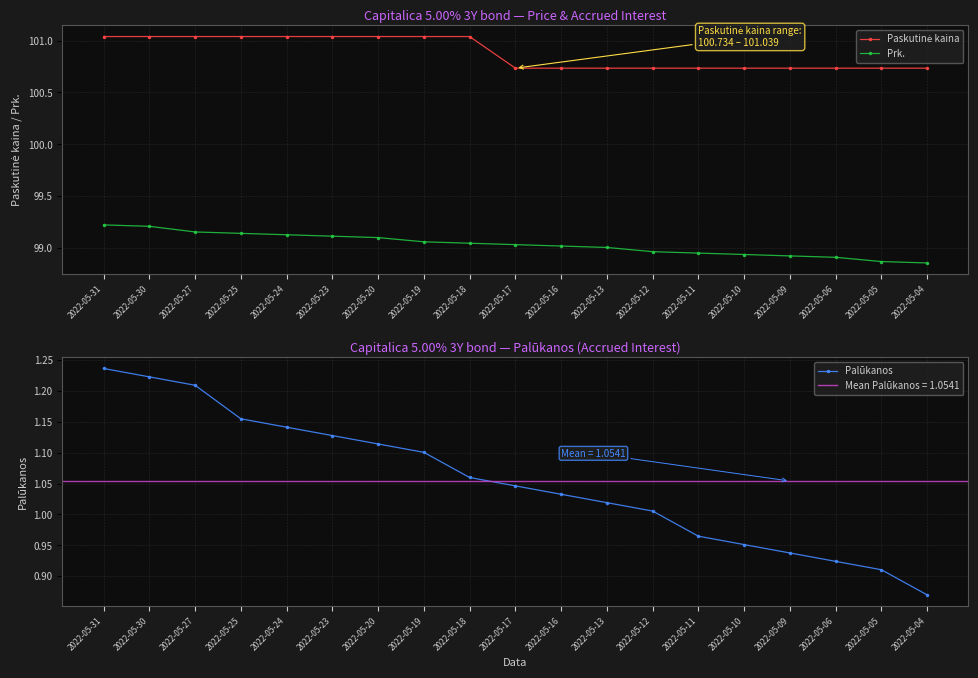

At which category does the chart reach its peak across all series?

2022-05-31